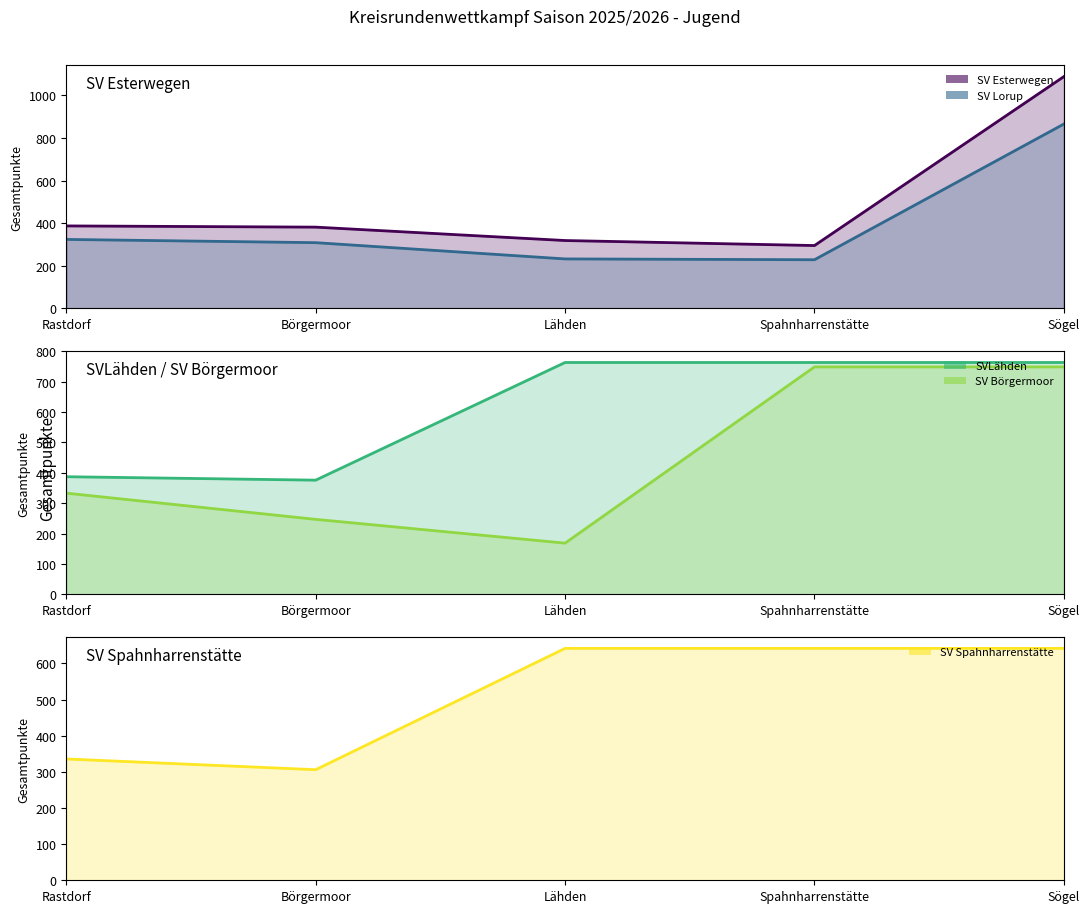

What is the highest value of the SV Esterwegen (line) series?

1087.1